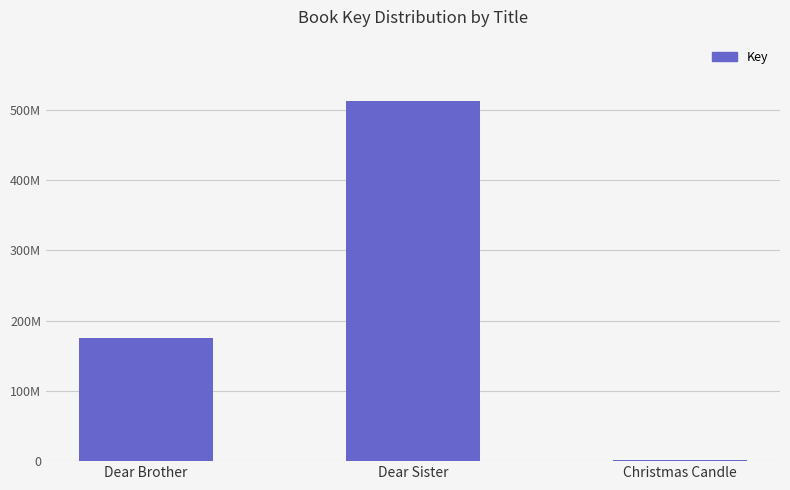

Are the bars horizontal?

No